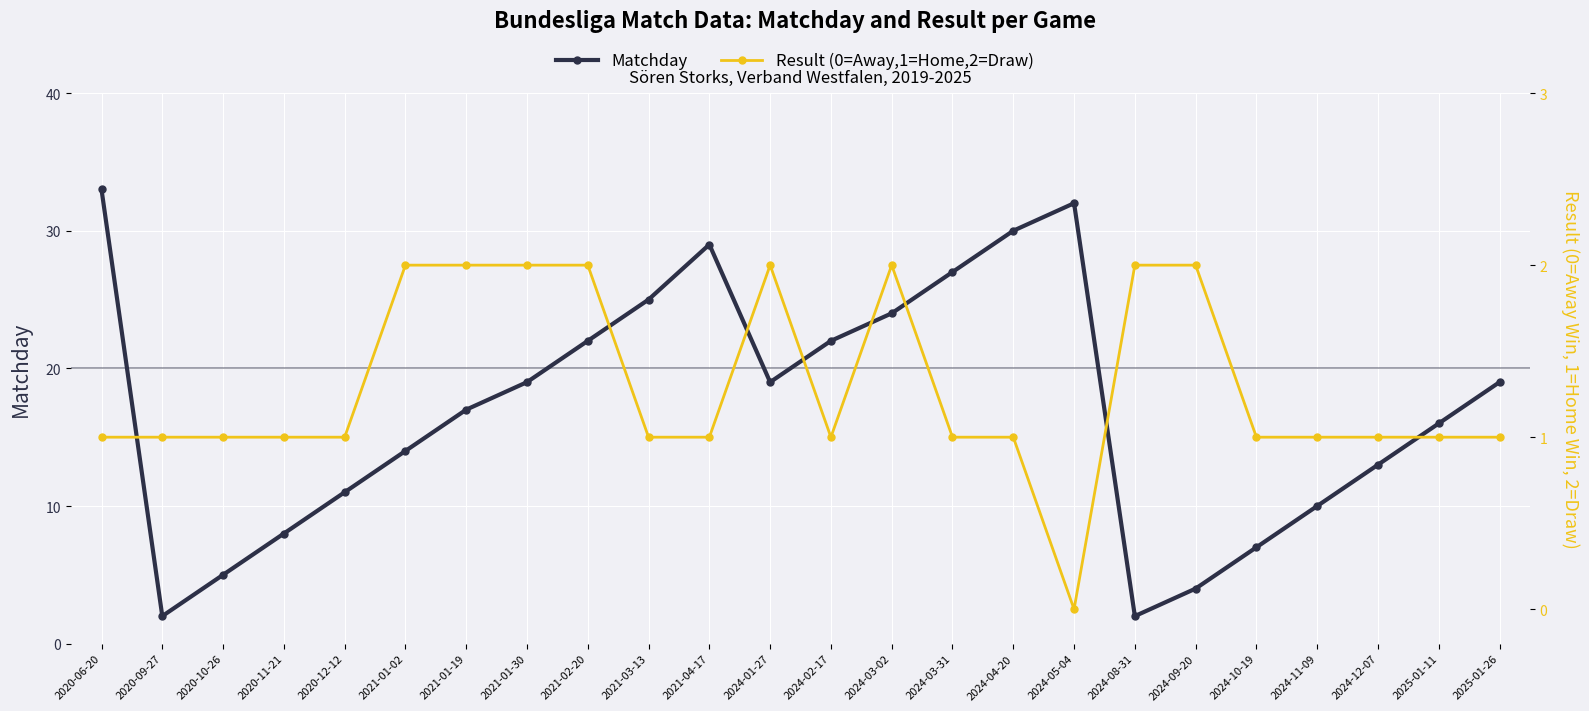

The Result (0=Away,1=Home,2=Draw) series shows 2 at 2024-09-20. True or false?

True